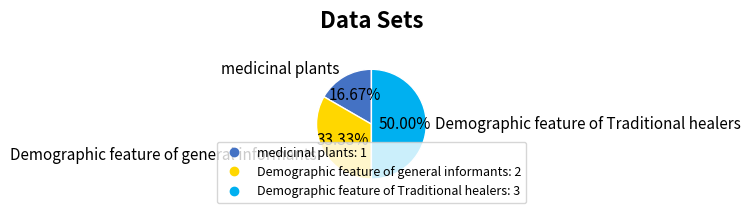

To the nearest percent, what percentage of the pie is Demographic feature of Traditional healers?

50%